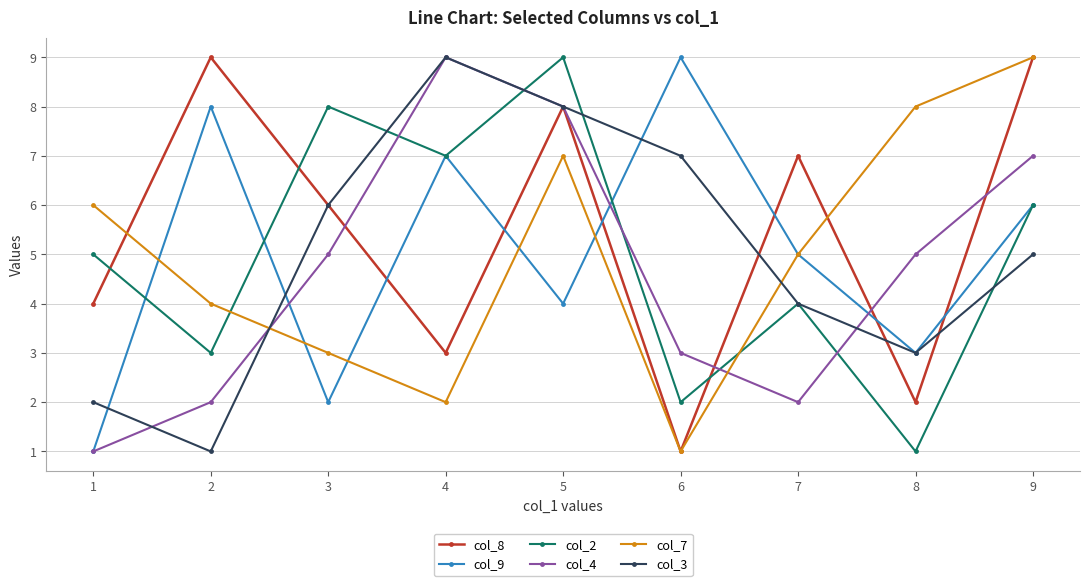

What is the maximum value for col_3?

9